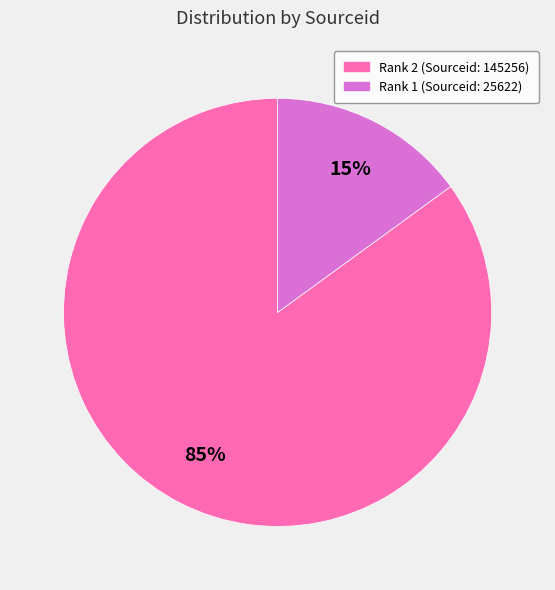

Is there a majority slice in this chart?

Yes